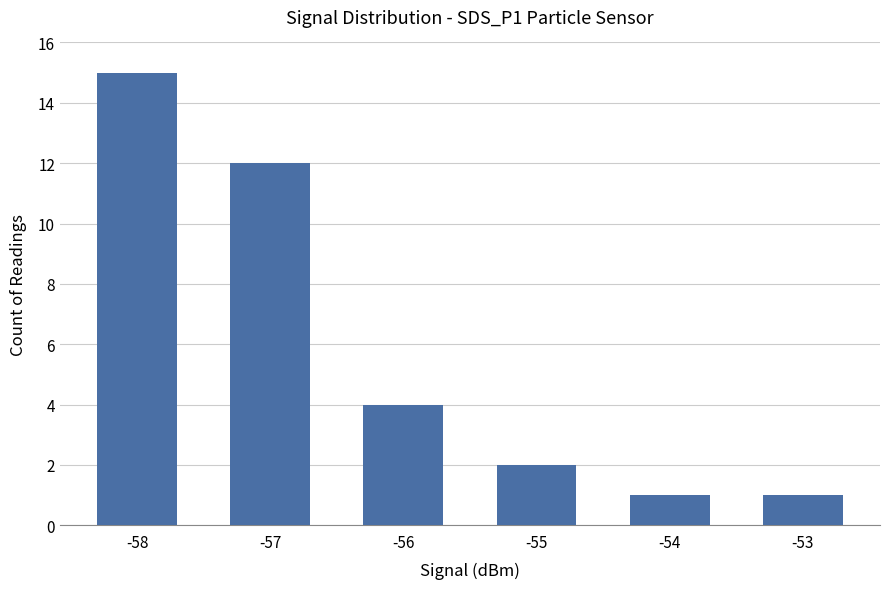

The value at -54 is 2. True or false?

False